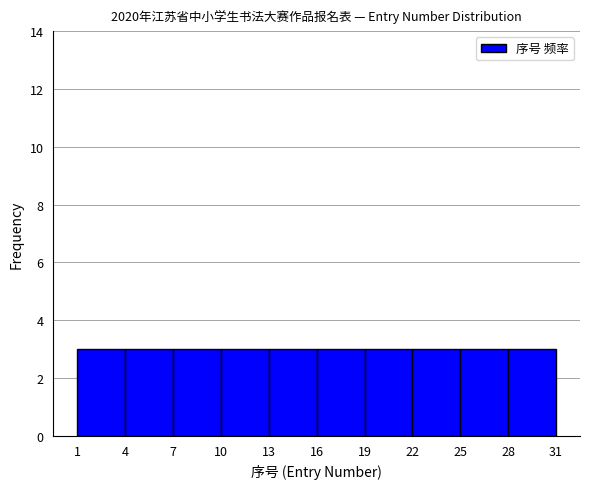

Reading left to right, list every bar in this chart as the range it spans on the x-axis followed by its height. The values are not printed on the chart, so give them approximately, as read against the axis.

1 to 4: 3
4 to 7: 3
7 to 10: 3
10 to 13: 3
13 to 16: 3
16 to 19: 3
19 to 22: 3
22 to 25: 3
25 to 28: 3
28 to 31: 3